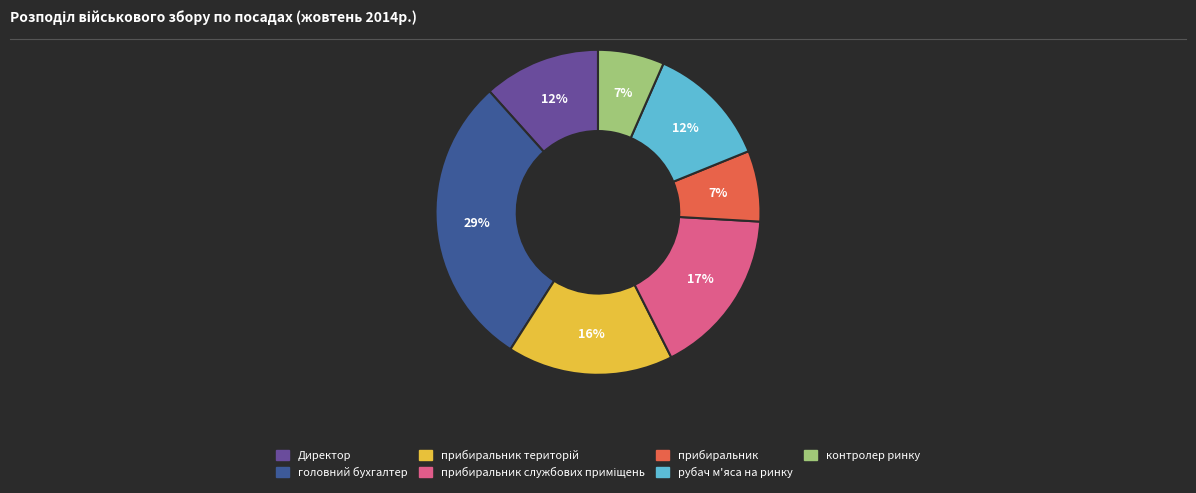

To the nearest percent, what is the average slice percentage?

14%